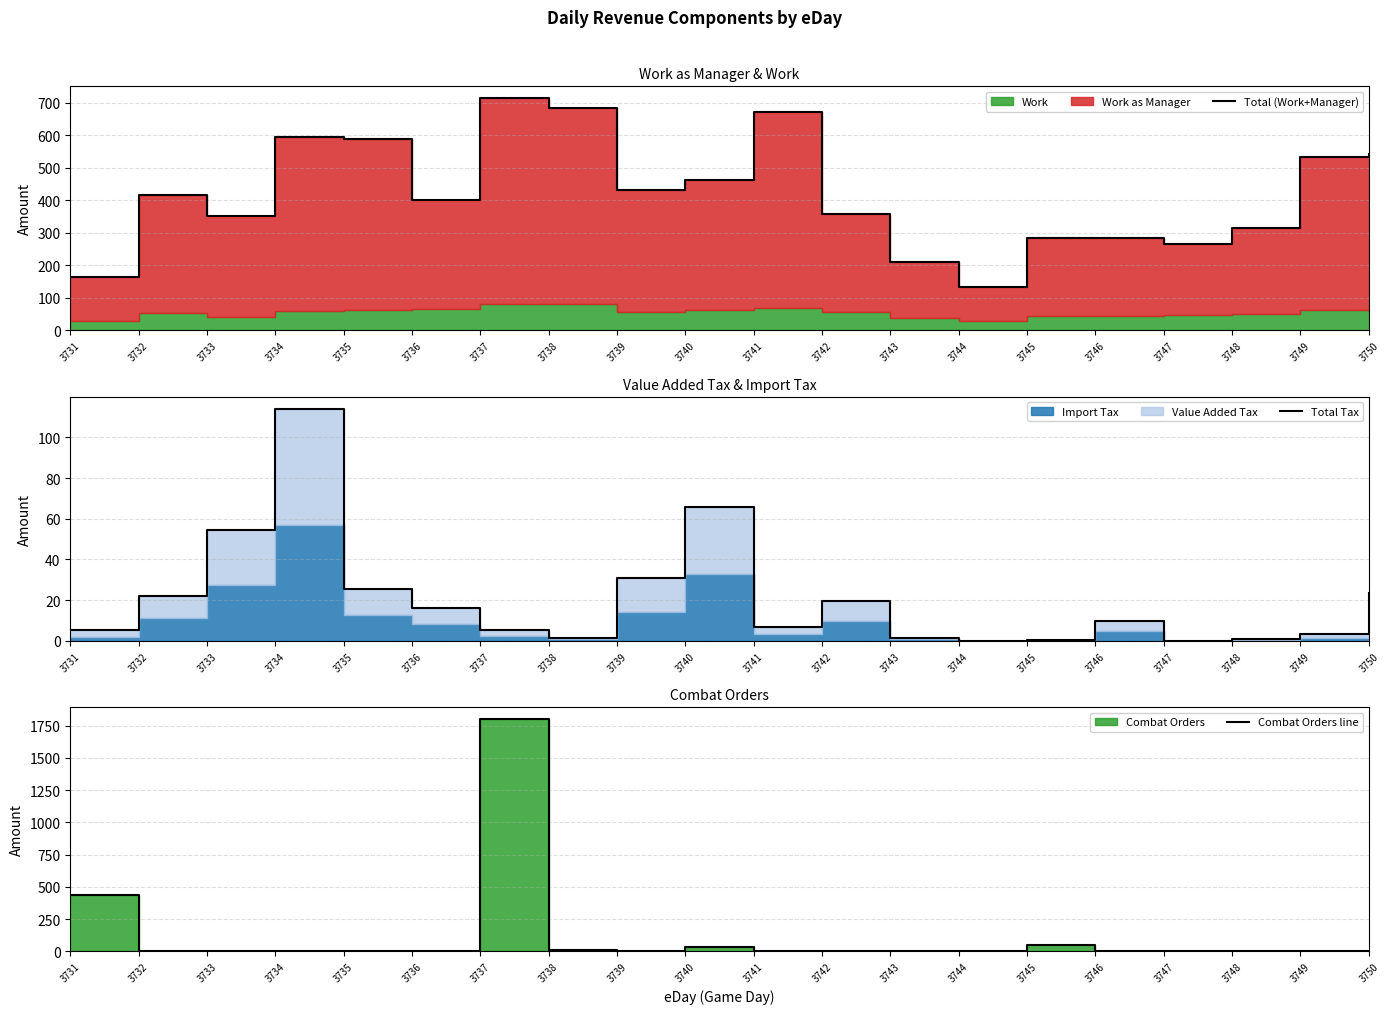

True or false: Total Tax and Combat Orders line intersect in this chart.

True